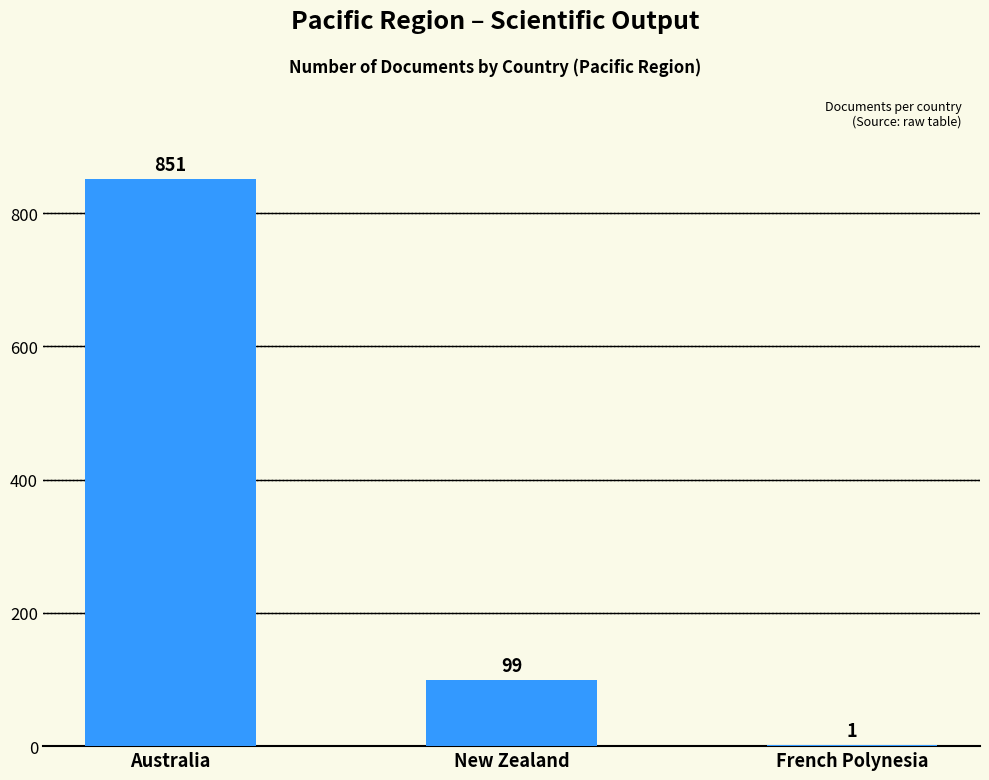

Which has a higher value, French Polynesia or New Zealand?

New Zealand